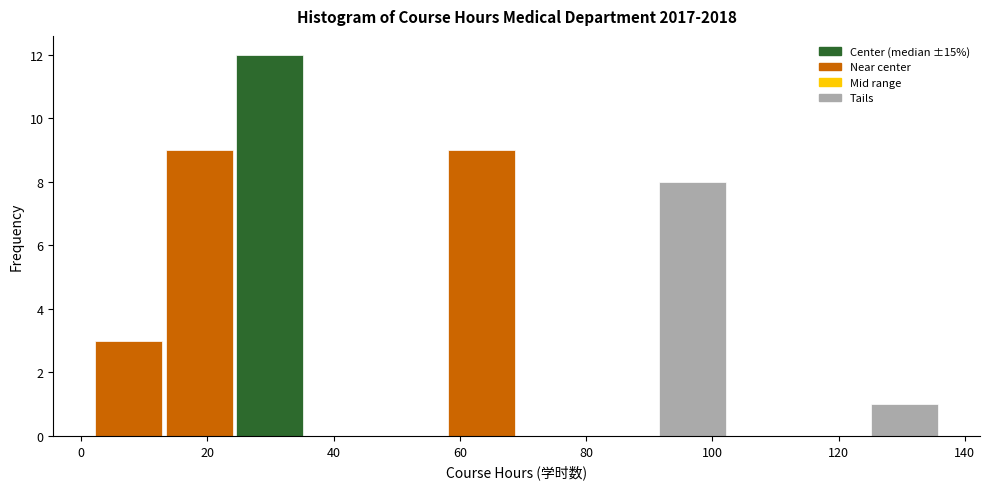

How tall is the bar that spans 58 to 70 on the x-axis? Neither the bar edges nor the heights are printed on the chart, so give them approximately, as read against the axes.

9